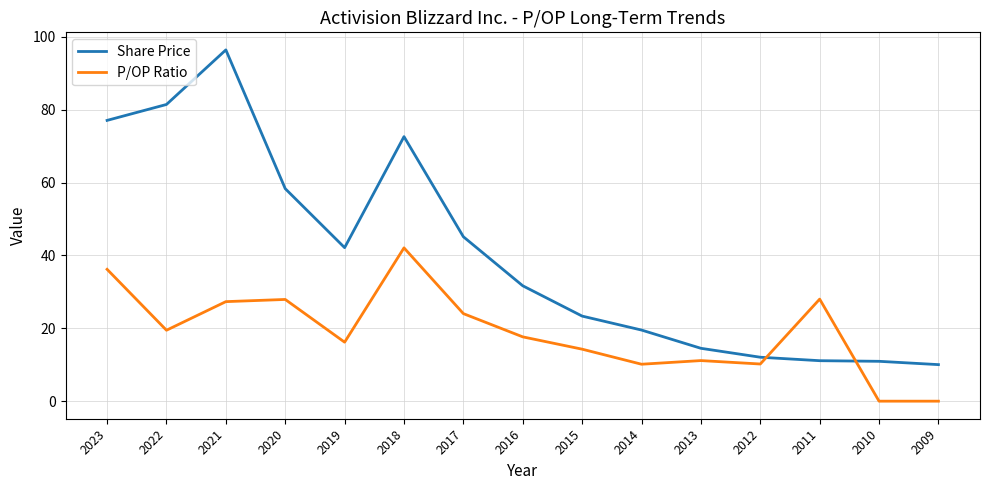

What is the sum of all Share Price values?

606.3